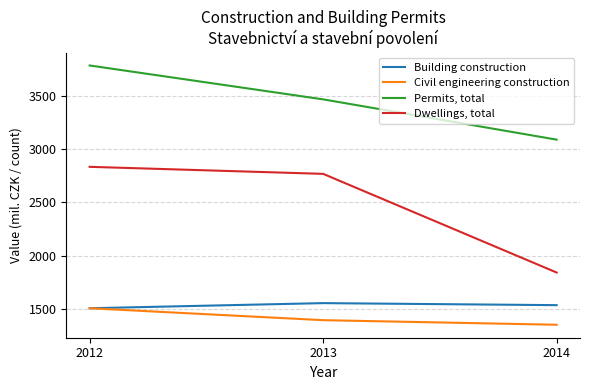

What is the total value across all series at 2012?

9633